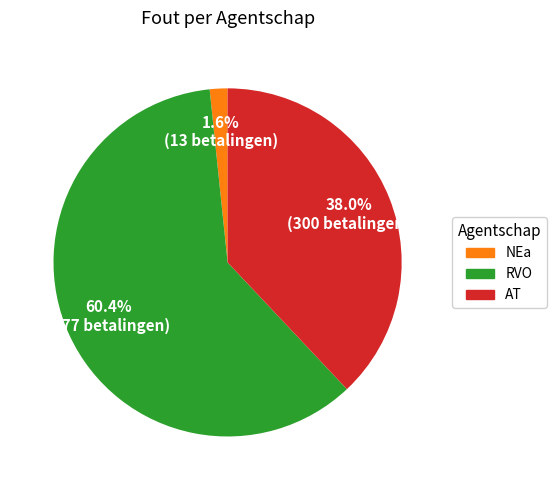

Does any single category account for the majority?

Yes